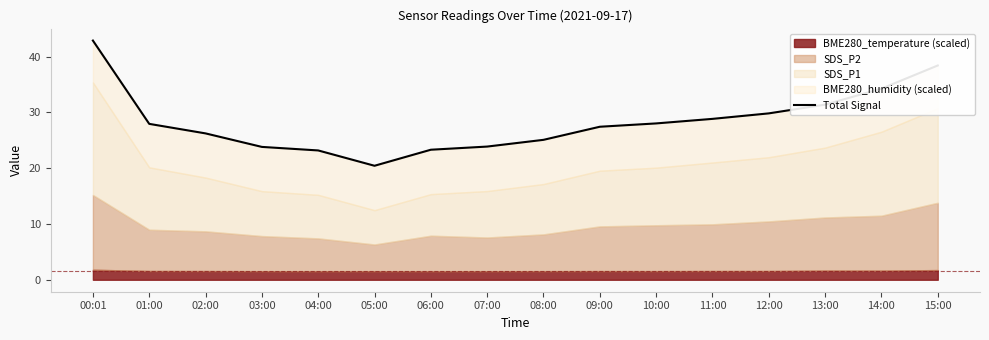

Is it true that the value at 14:00 is 34.3?

True